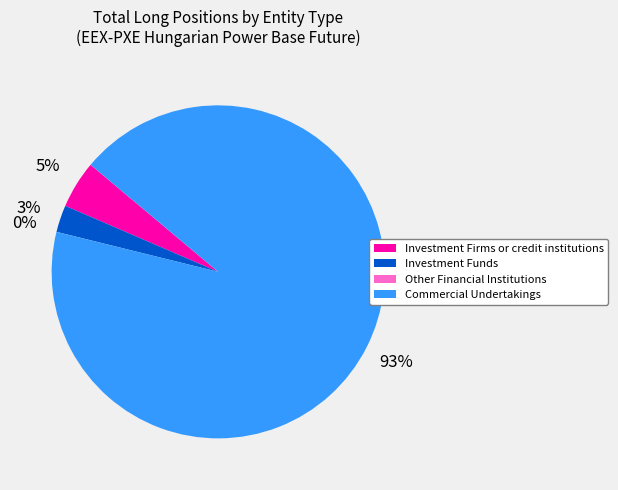

To the nearest percent, what is the combined percentage of Investment Funds and Other Financial Institutions?

3%